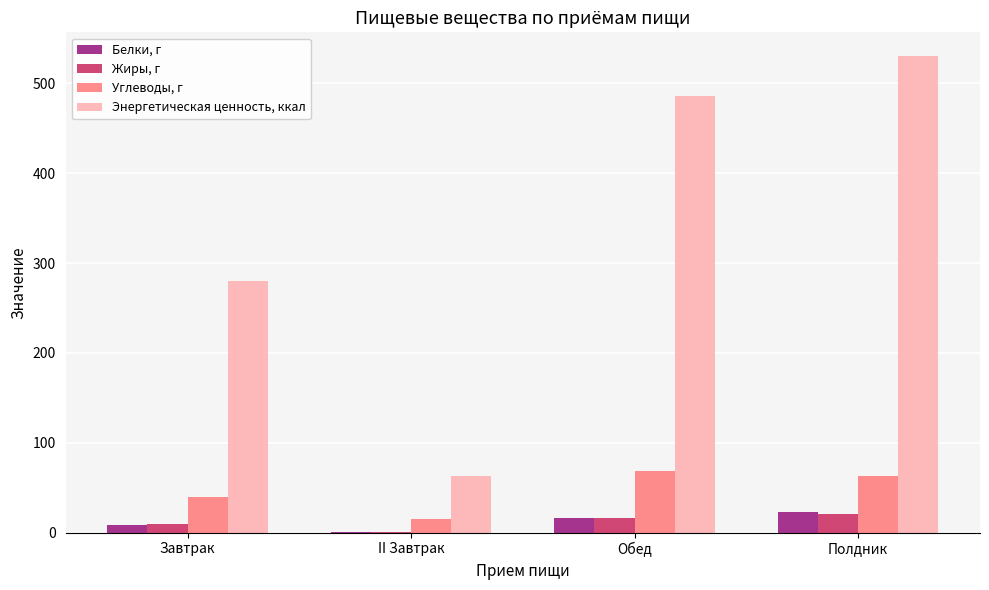

What is the average value of the Жиры, г series?

11.6